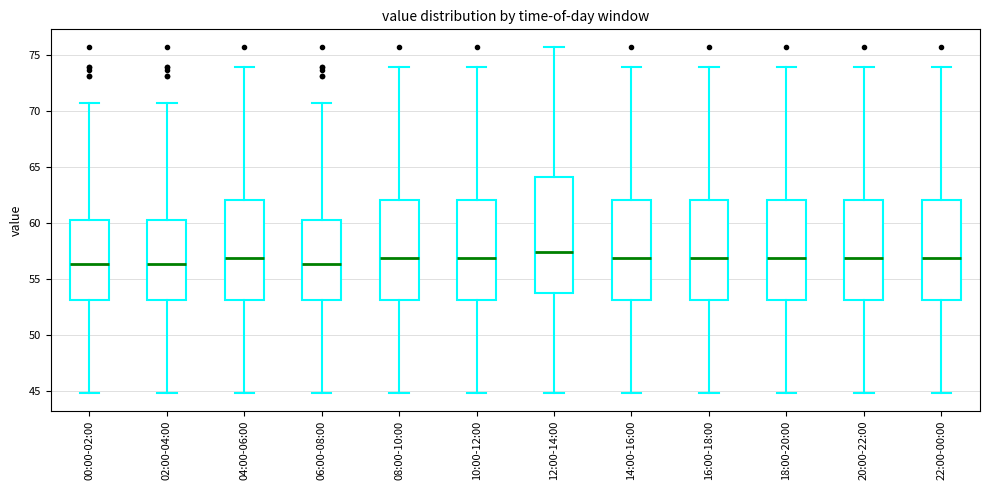

Which box is the tallest, from its lower edge to its upper edge?

12:00-14:00